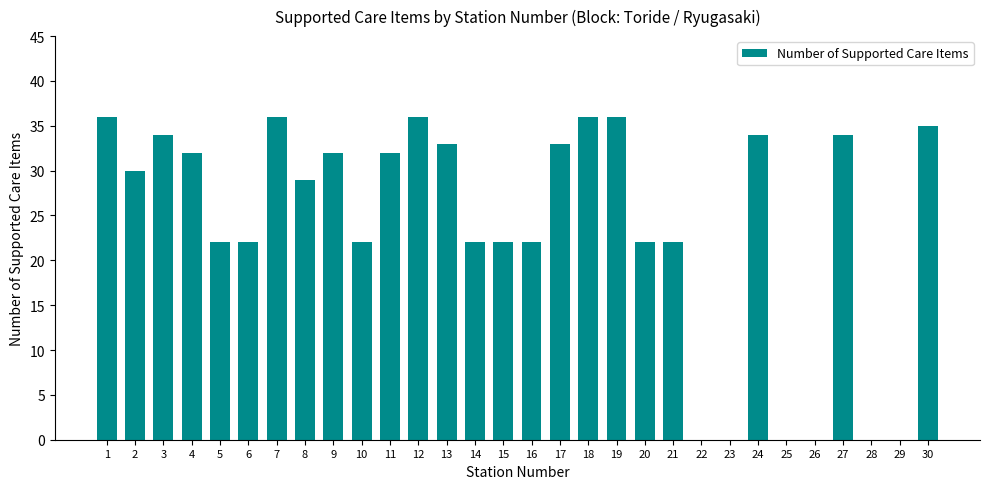

The chart shows a value of 6 at 6. True or false?

False